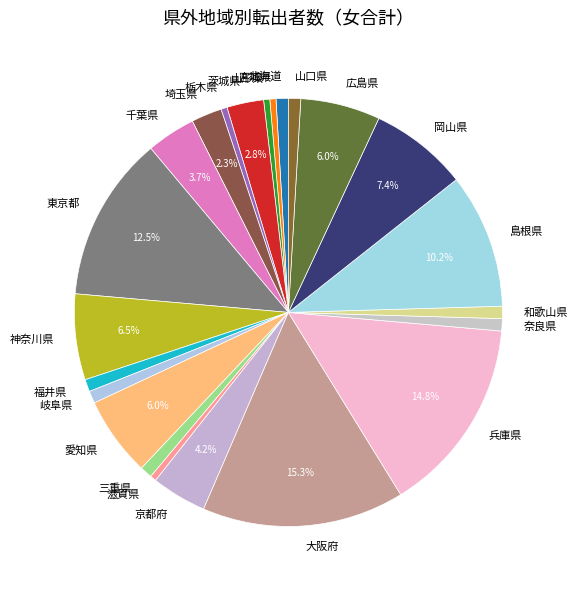

Is it true that 栃木県 is 7% of the pie?

False